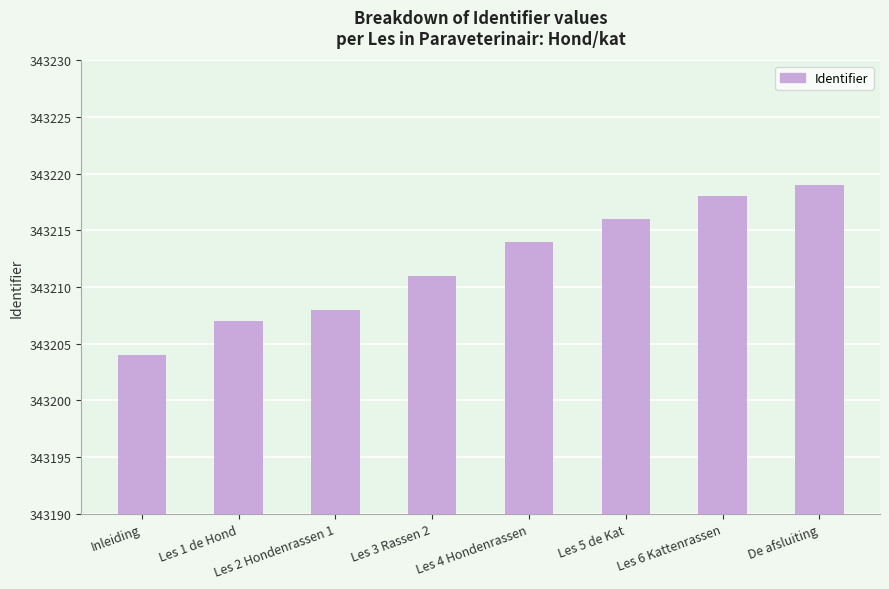

Is it true that the value at Les 1 de Hond is 343207?

True